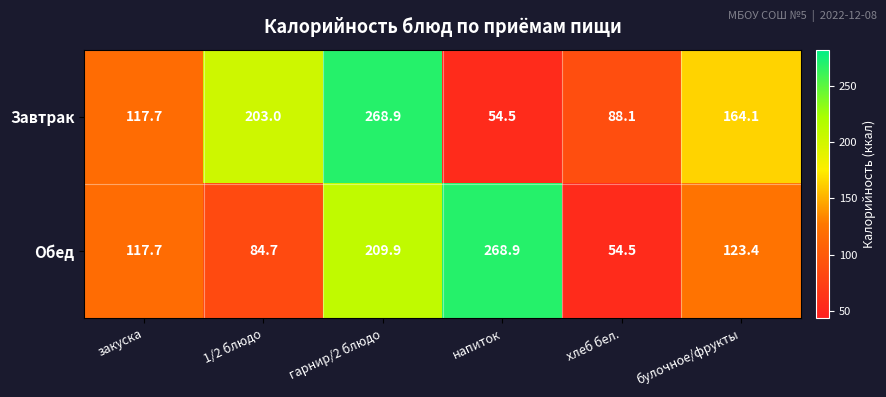

What is the minimum value shown in the chart?

54.5